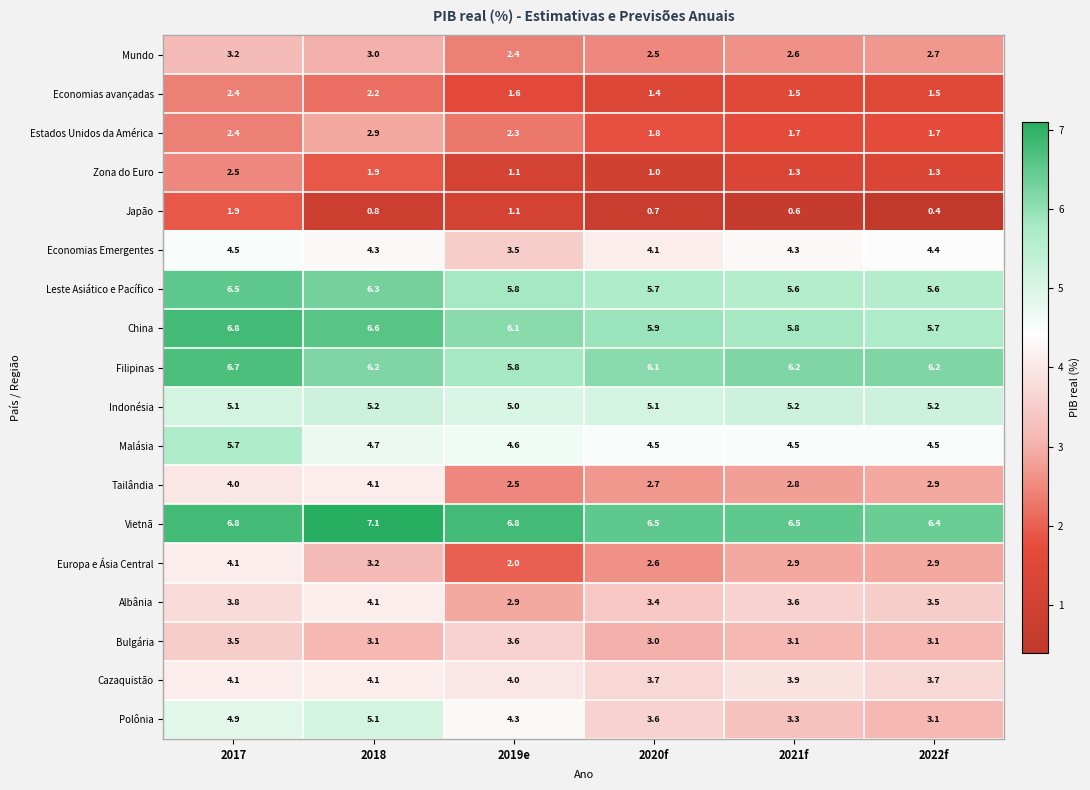

How many categories are shown in the chart?

6